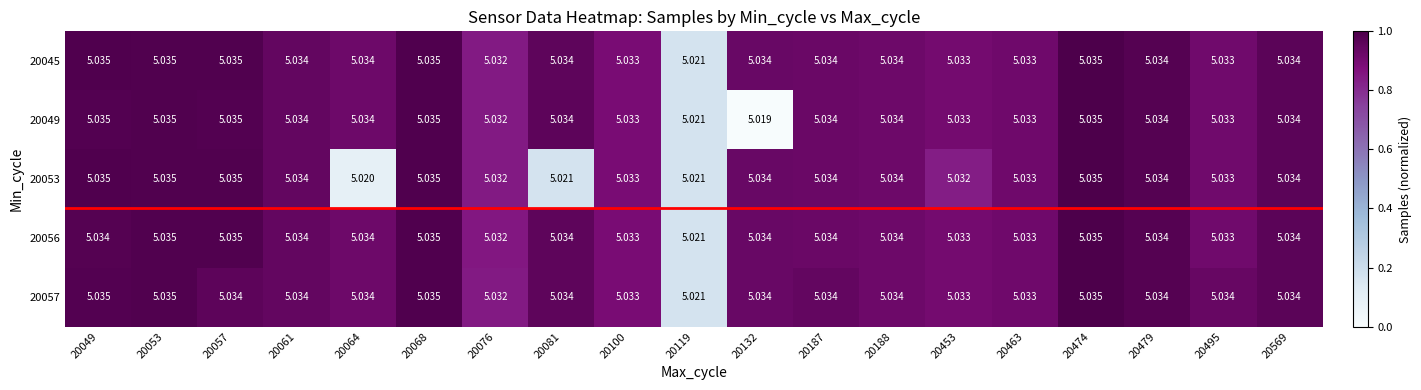

Is the value of 20049 at 20057 greater than the value of 20053 at 20081?

Yes